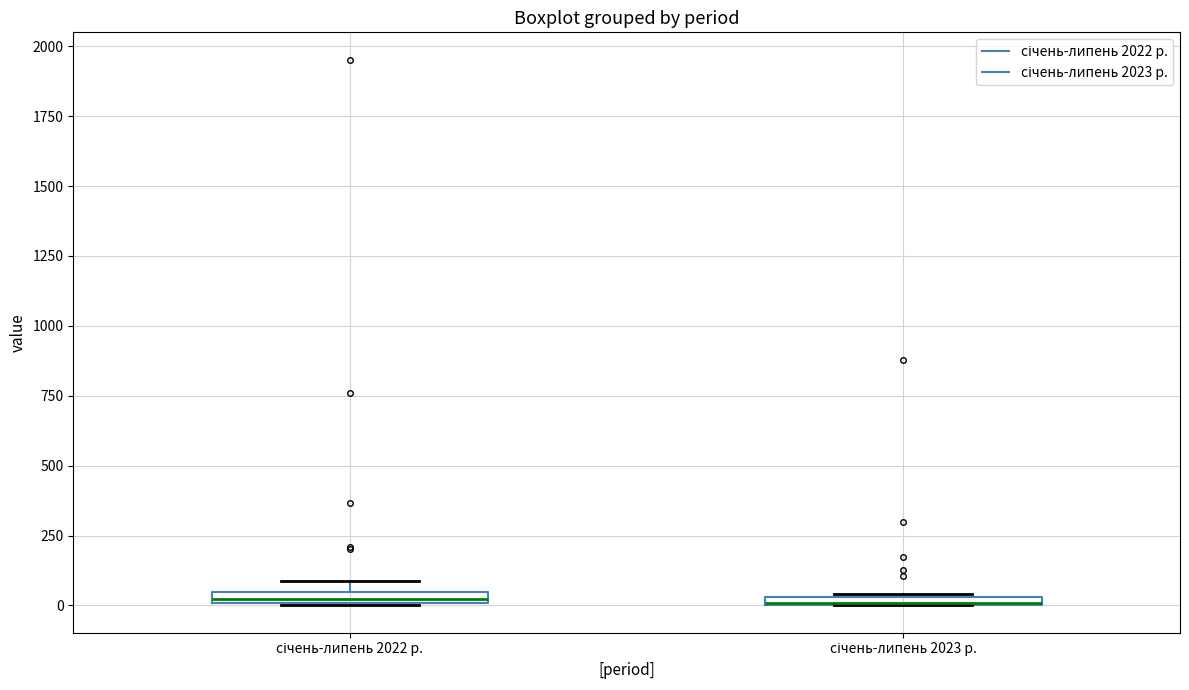

Where is the upper edge of the box for січень-липень 2022 р. on the y-axis? The values are not printed on the chart, so give them approximately, as read against the axis.

50